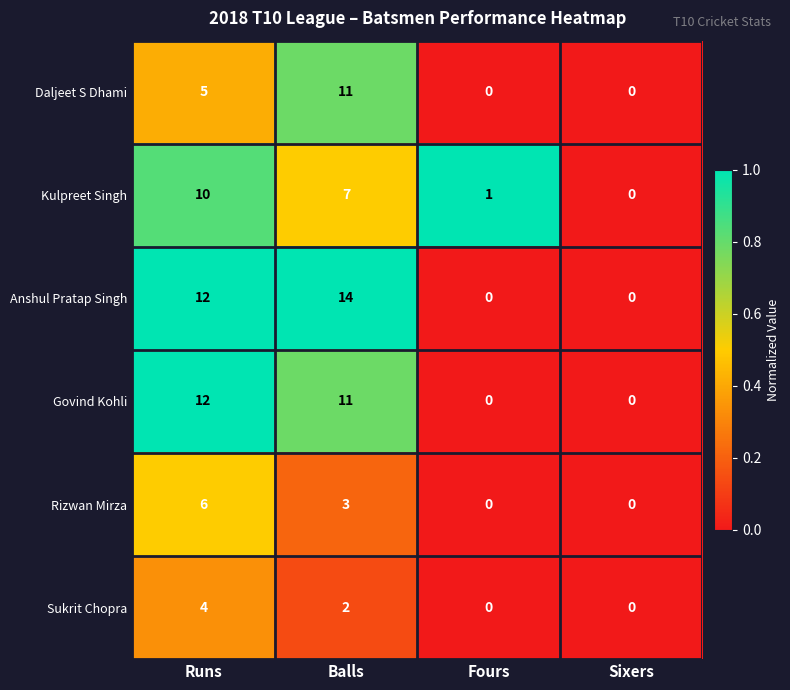

What is the sum of the Sukrit Chopra values at Runs and Fours?

4